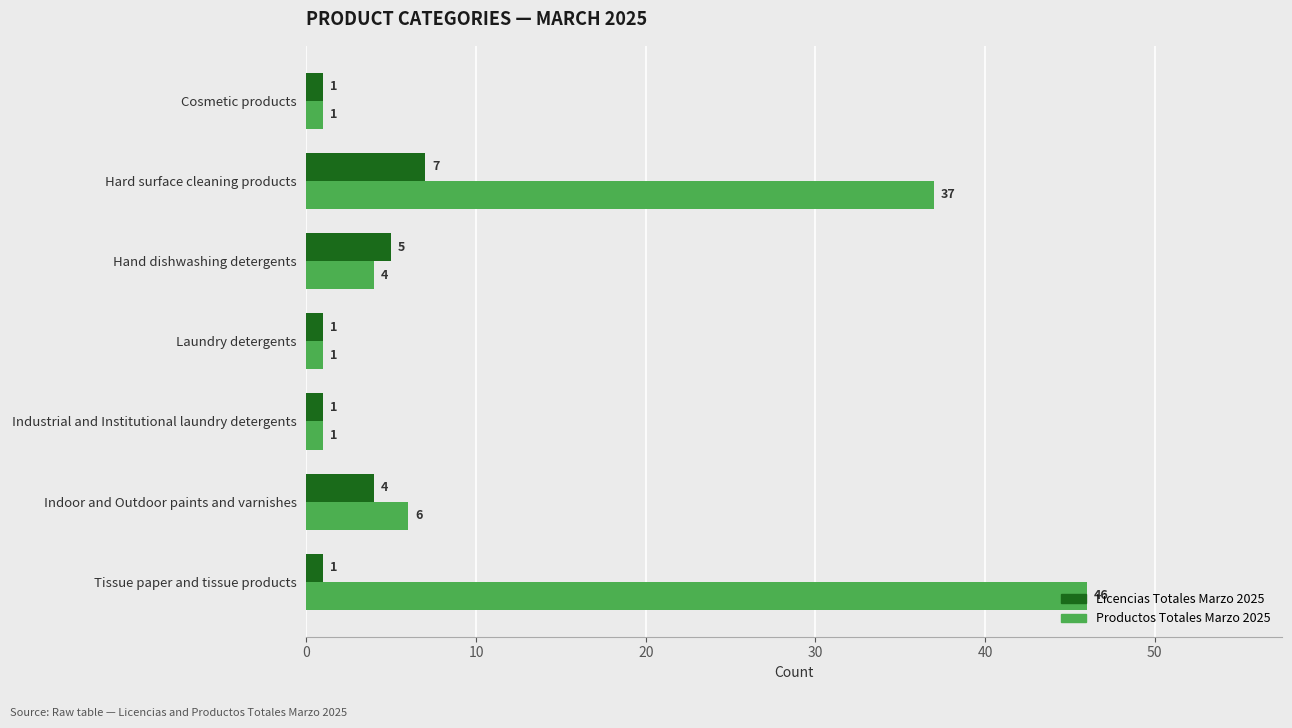

The Licencias Totales Marzo 2025 series shows 9 at Hand dishwashing detergents. True or false?

False